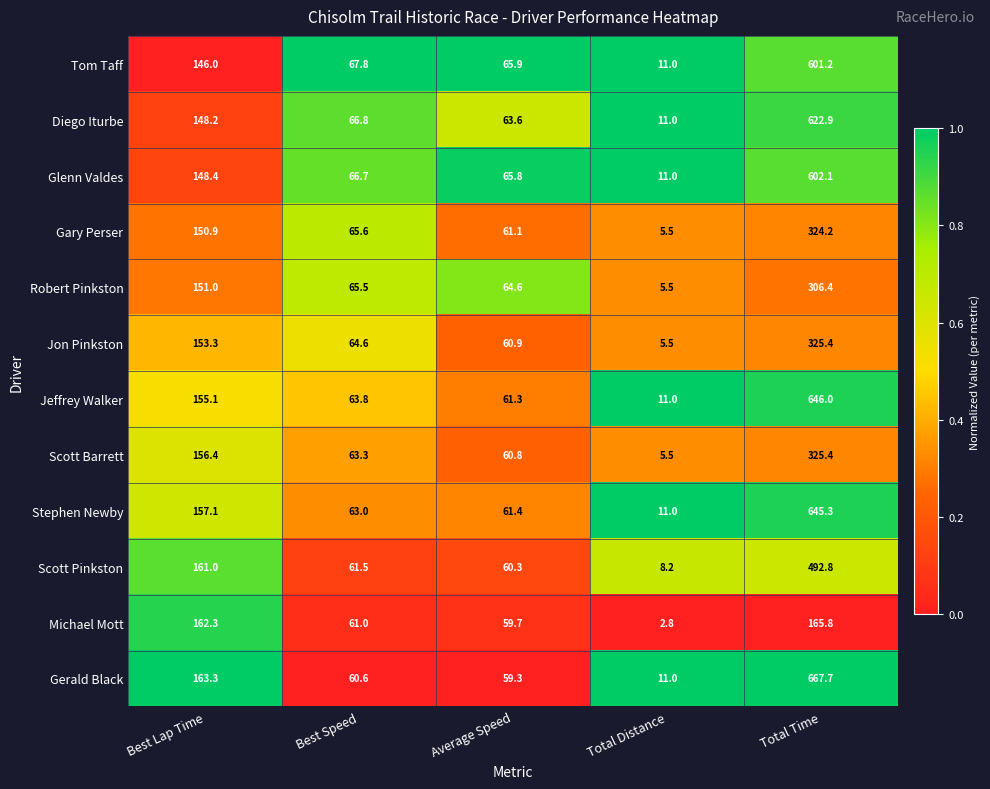

Which series has the largest total across all categories?

Gerald Black